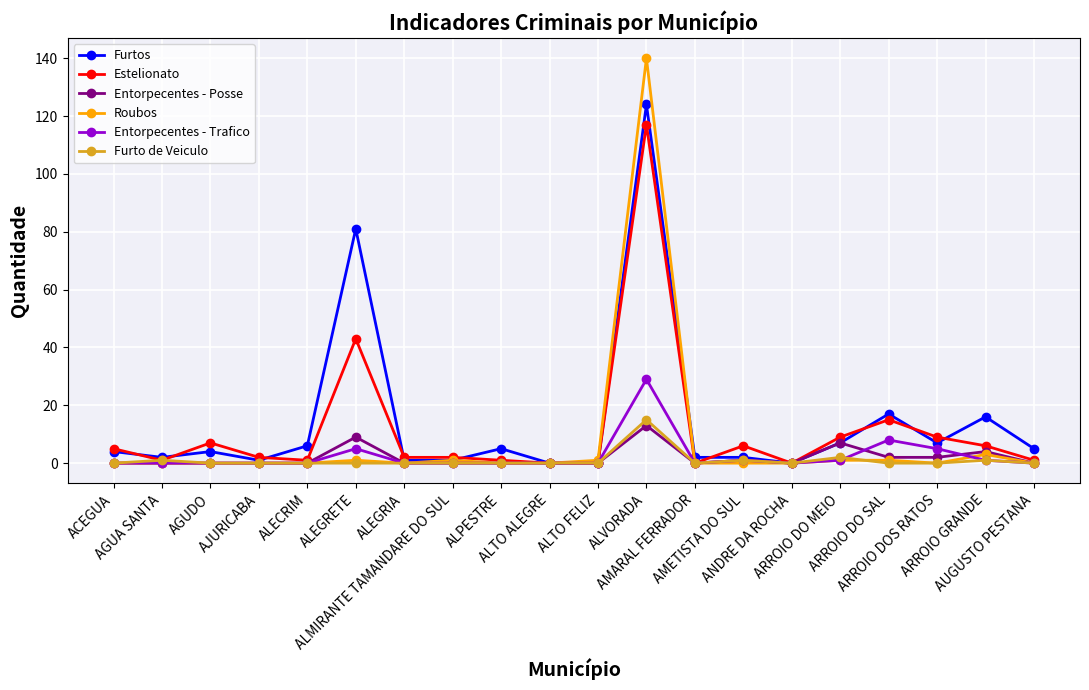

True or false: Roubos and Furtos intersect in this chart.

True